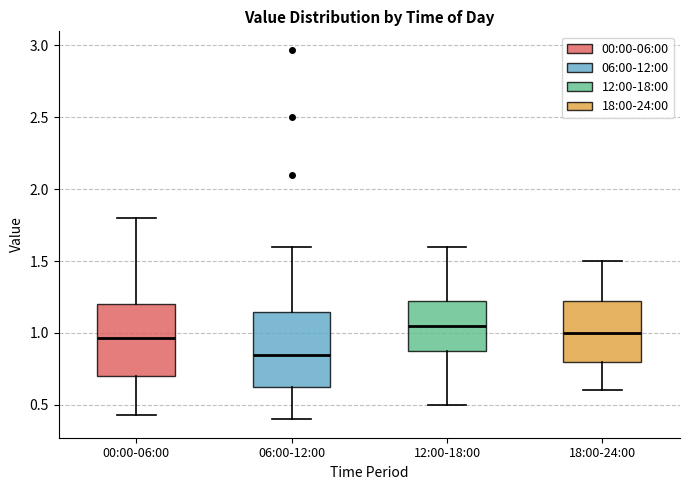

Where is the lower edge of the box for 06:00-12:00 on the y-axis? The values are not printed on the chart, so give them approximately, as read against the axis.

0.60